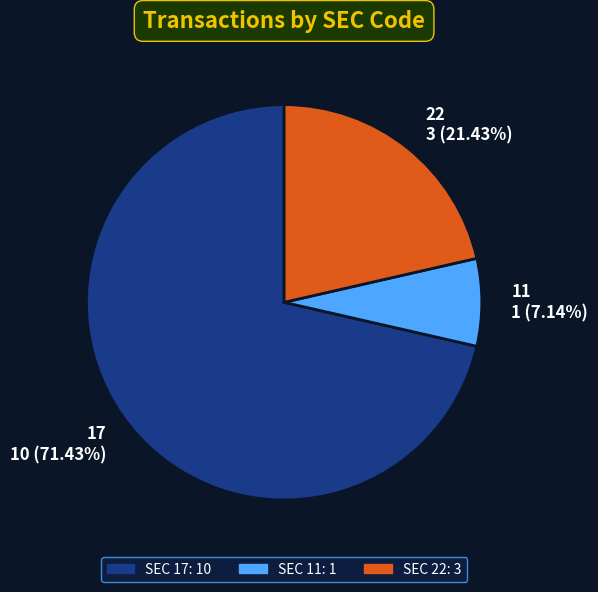

Combined, what portion of the pie is 17 and 11?

78.6%